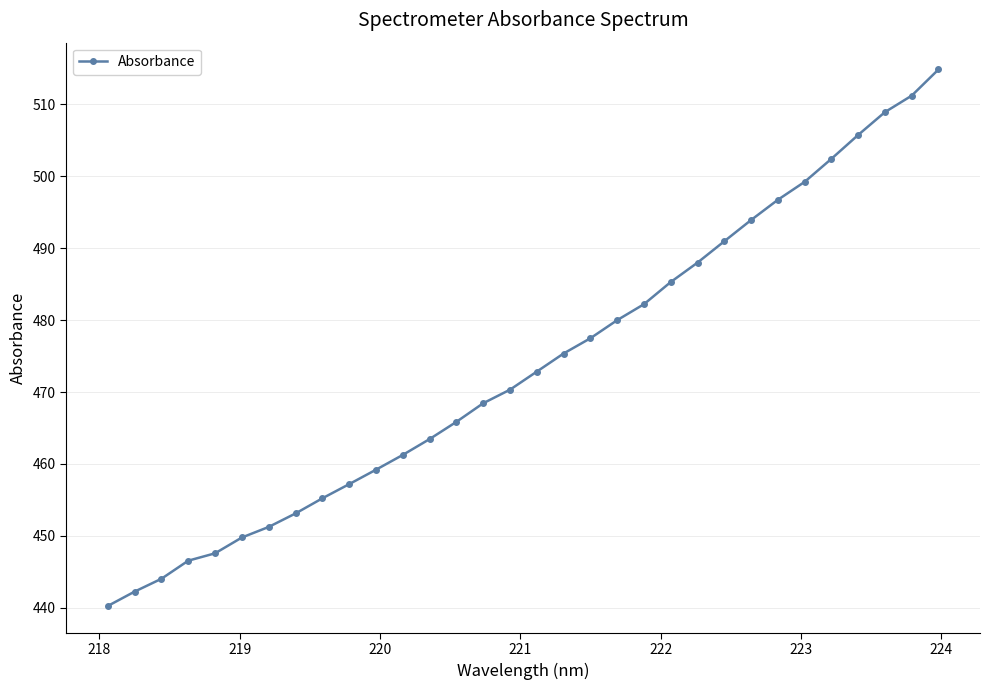

Count the number of values greater than 472.

16